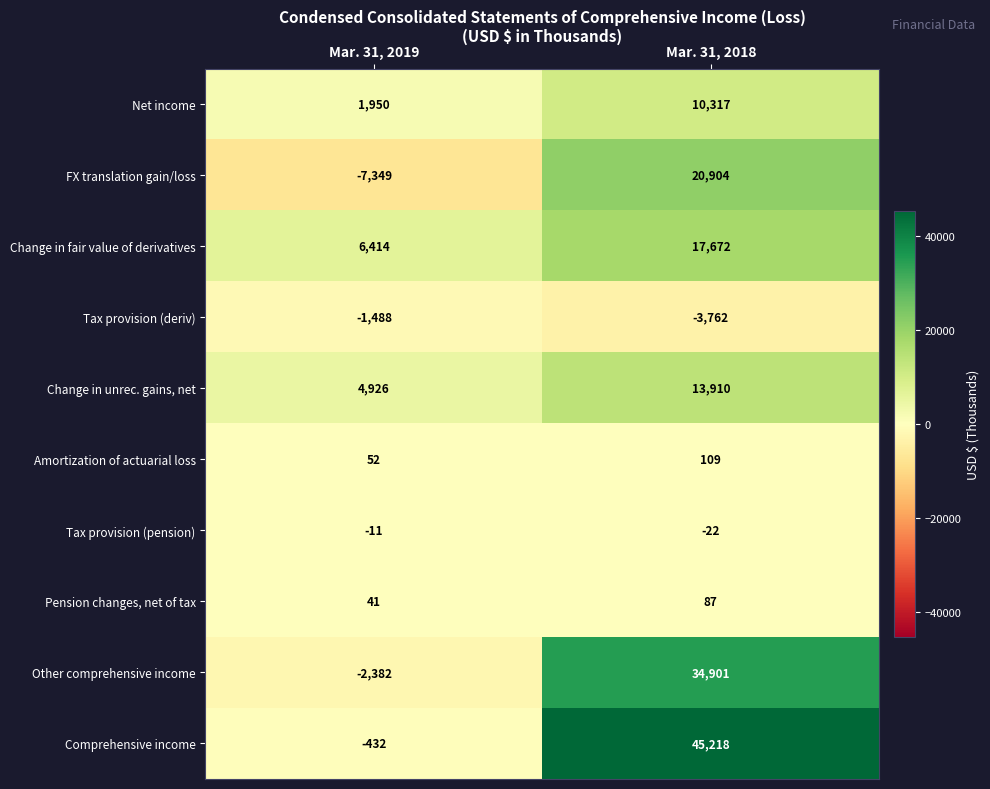

Reading right to left, transcribe all the data shown in this chart.

Net income: Mar. 31, 2018=10317	Mar. 31, 2019=1950
FX translation gain/loss: Mar. 31, 2018=20904	Mar. 31, 2019=-7349
Change in fair value of derivatives: Mar. 31, 2018=17672	Mar. 31, 2019=6414
Tax provision (deriv): Mar. 31, 2018=-3762	Mar. 31, 2019=-1488
Change in unrec. gains, net: Mar. 31, 2018=13910	Mar. 31, 2019=4926
Amortization of actuarial loss: Mar. 31, 2018=109	Mar. 31, 2019=52
Tax provision (pension): Mar. 31, 2018=-22	Mar. 31, 2019=-11
Pension changes, net of tax: Mar. 31, 2018=87	Mar. 31, 2019=41
Other comprehensive income: Mar. 31, 2018=34901	Mar. 31, 2019=-2382
Comprehensive income: Mar. 31, 2018=45218	Mar. 31, 2019=-432